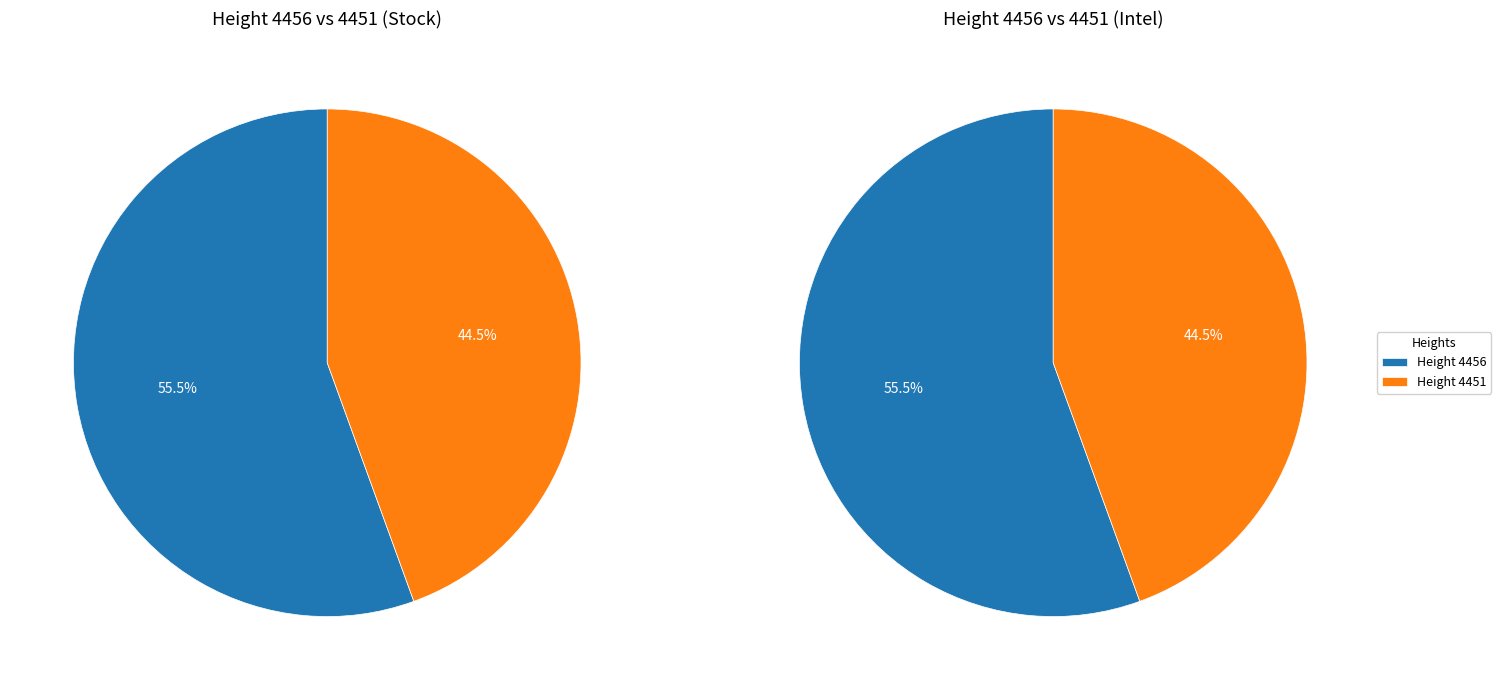

True or false: 4456 accounts for 56% of the total.

True